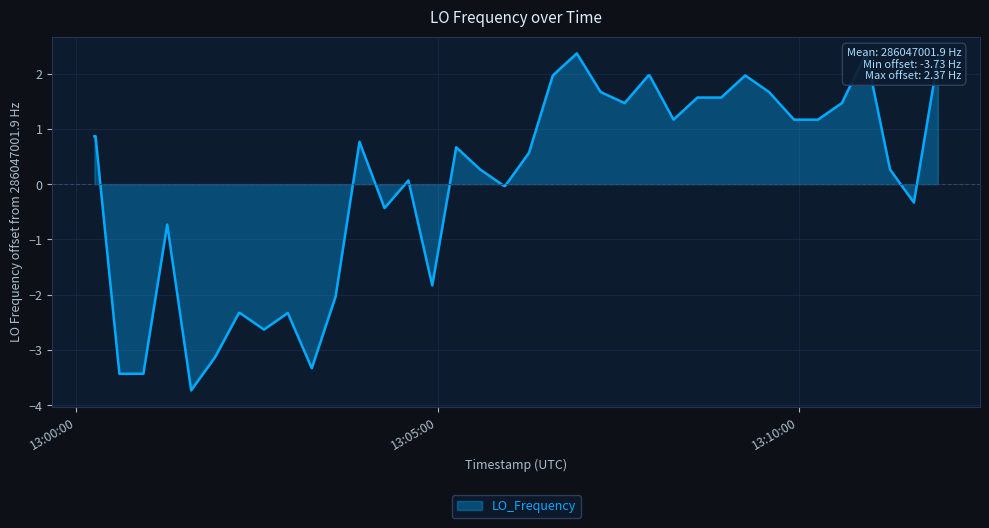

How many lines are shown in the chart?

1